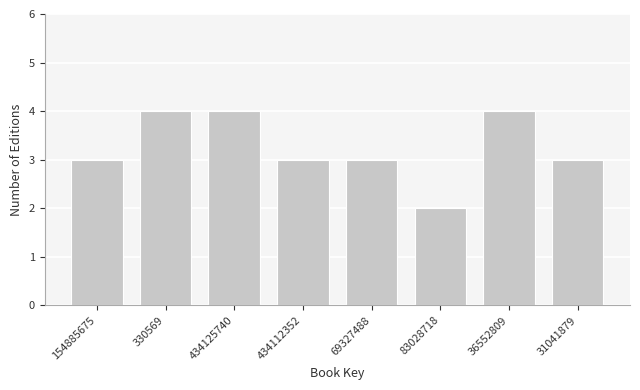

Reading left to right, transcribe all the data shown in this chart.

154885675=3	330569=4	434125740=4	434112352=3	69327488=3	83028718=2	36552809=4	31041879=3